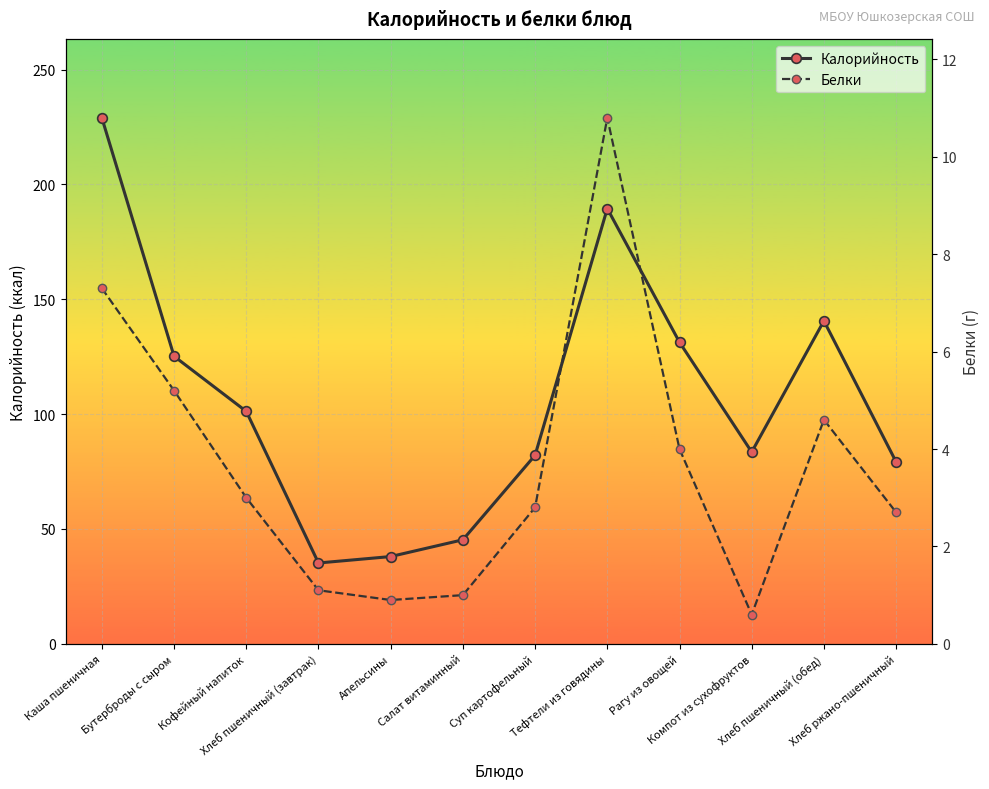

Is it true that Калорийность equals 142.9 at Компот из сухофруктов?

False